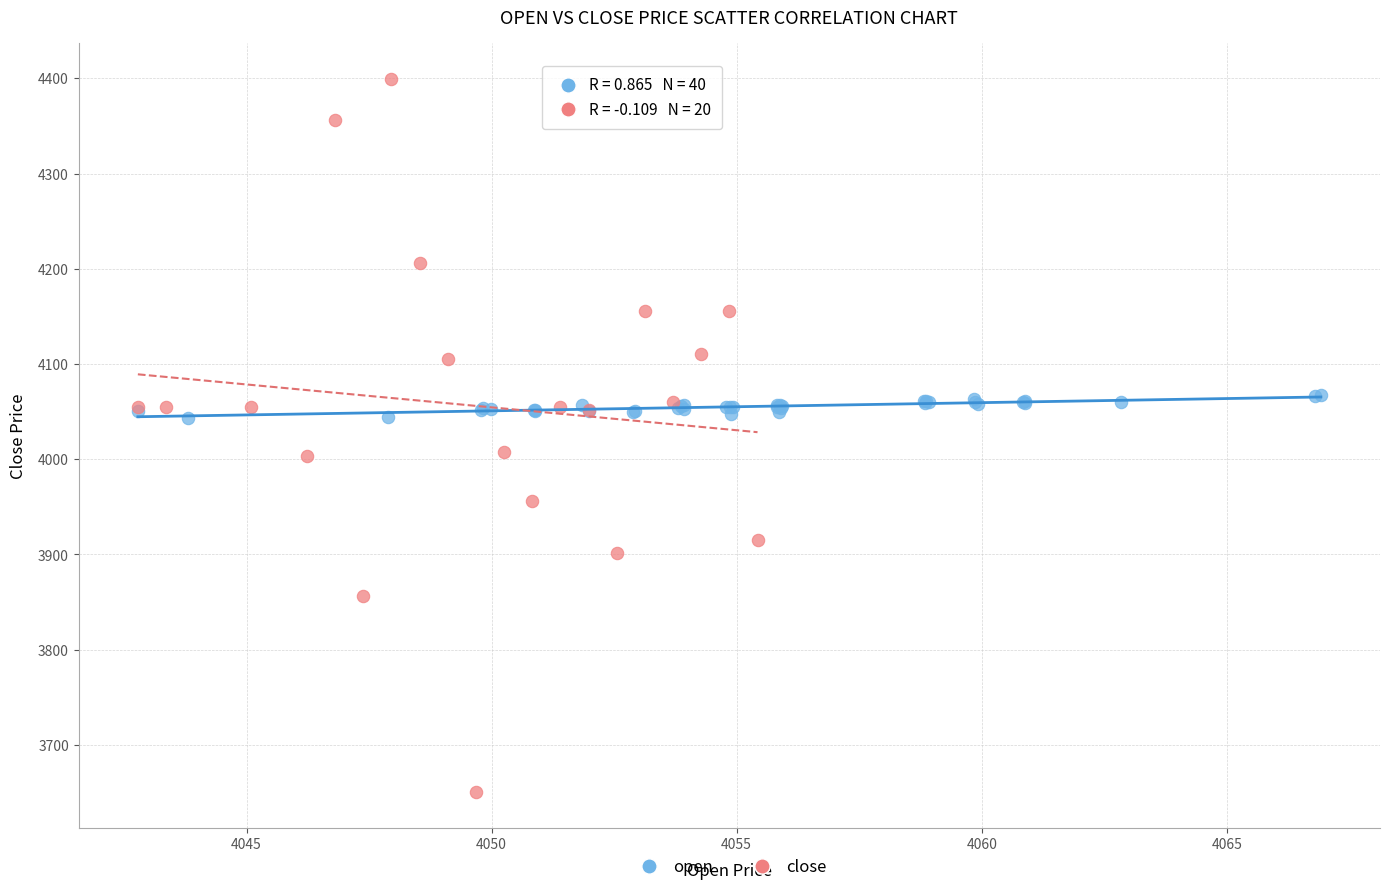

Which series contains the highest Y value?

close